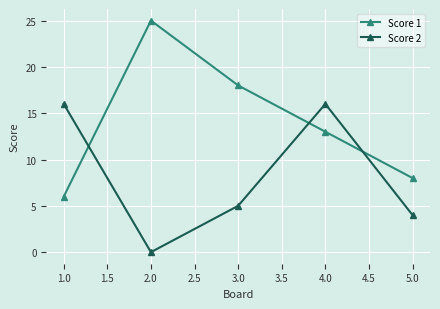

At which category is the sum across all series the highest?

4.0